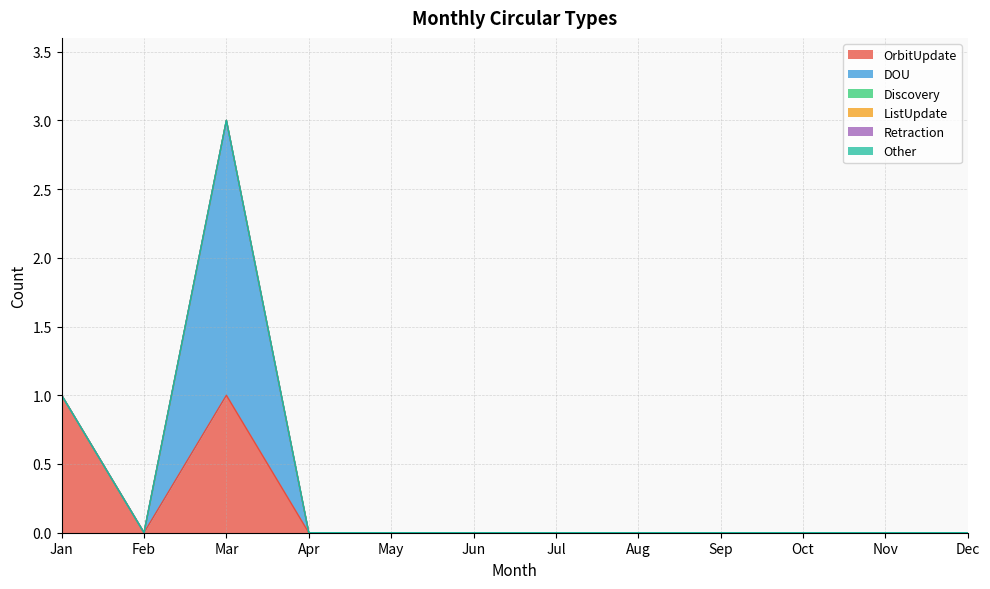

Which series changed the most between Aug and Sep?

OrbitUpdate